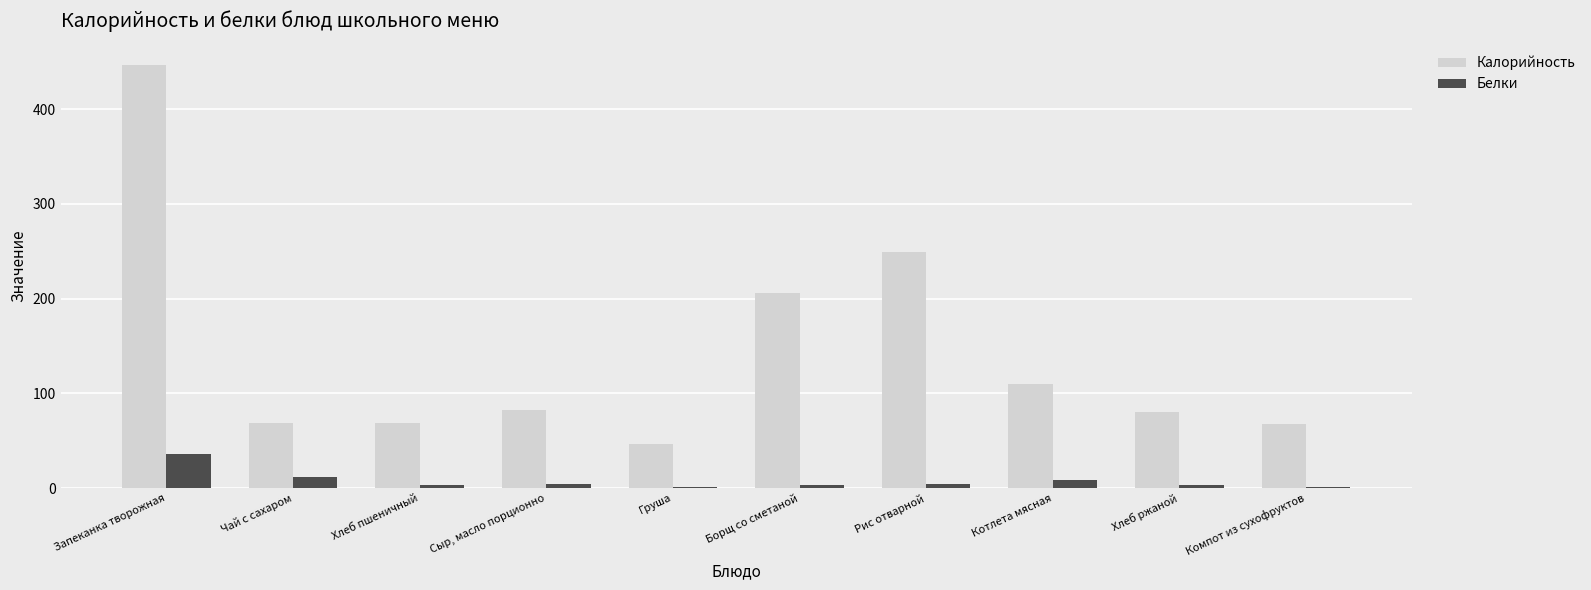

The value of Белки at Сыр, масло порционно is 4.0. True or false?

True